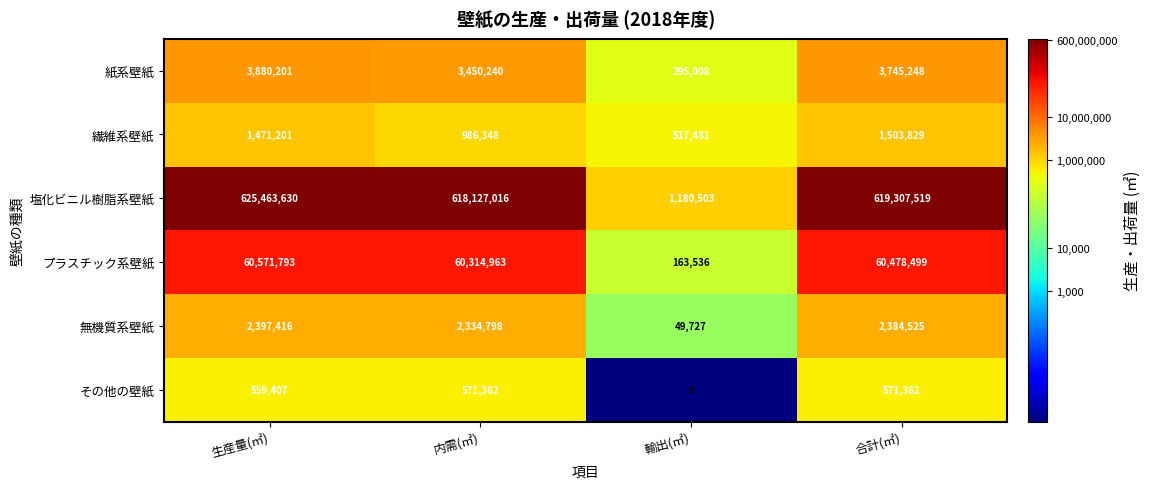

What is the average value of the 紙系壁紙 series?

2842674